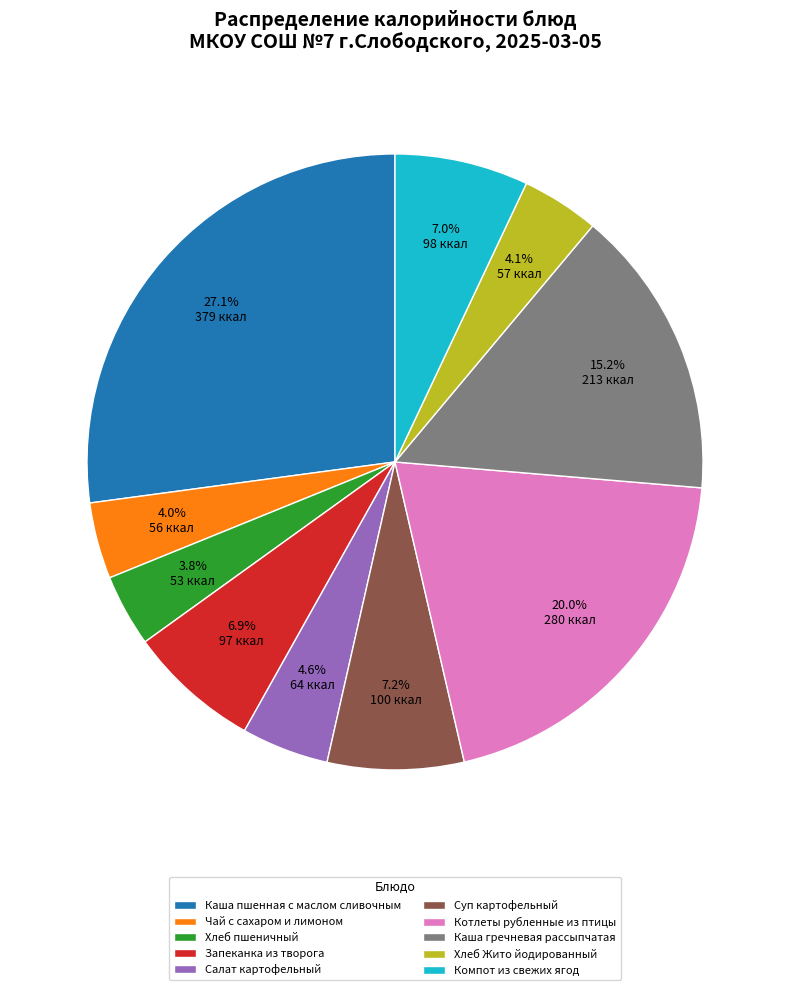

To the nearest percent, what portion does Котлеты рубленные из птицы represent?

20%